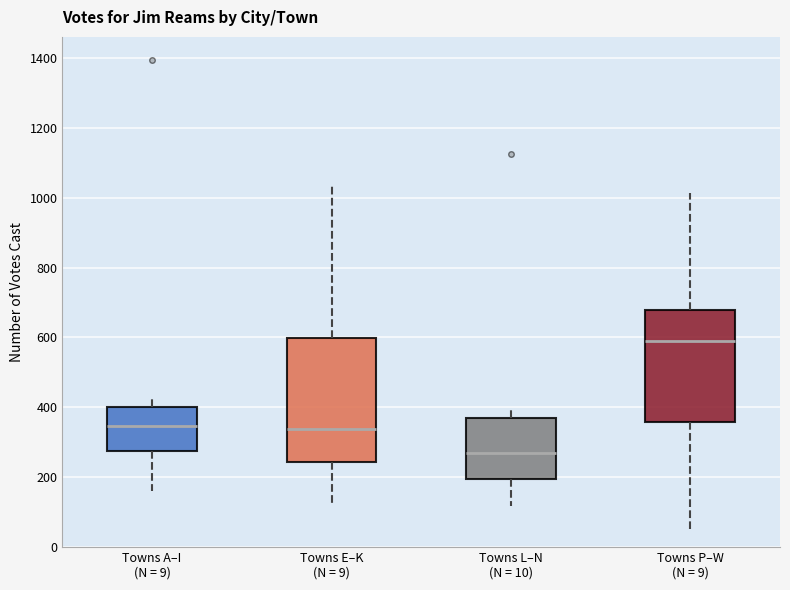

Where is the lower edge of the box for Towns L–N (N = 10) on the y-axis? The values are not printed on the chart, so give them approximately, as read against the axis.

200